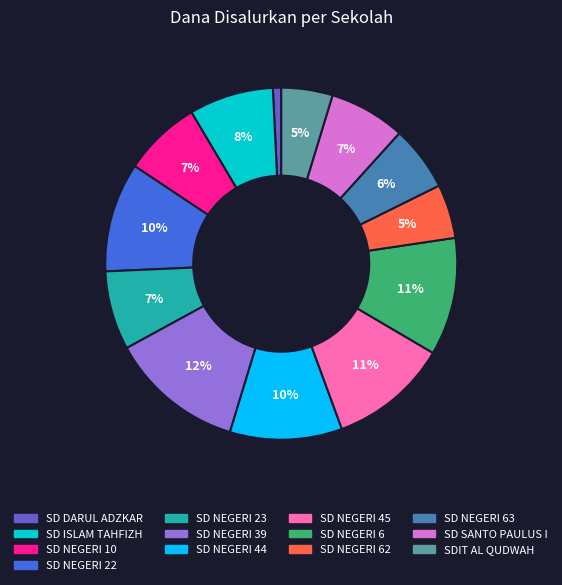

How many slices are in this pie chart?

13